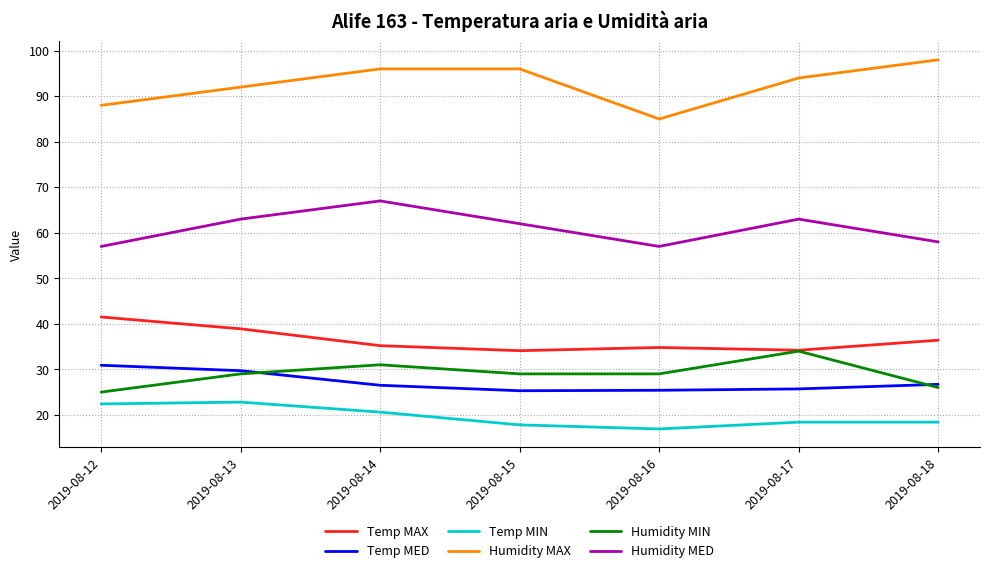

Count the number of categories in the chart.

7